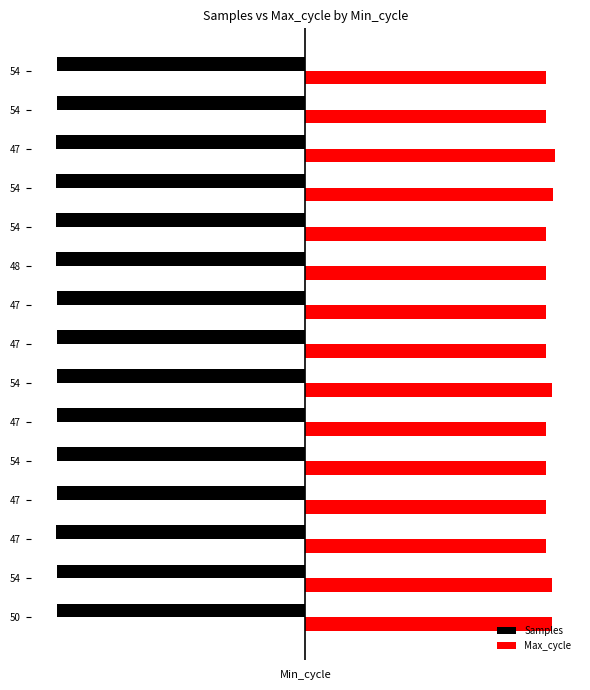

What are all the series names shown in the legend?

Samples, Max_cycle